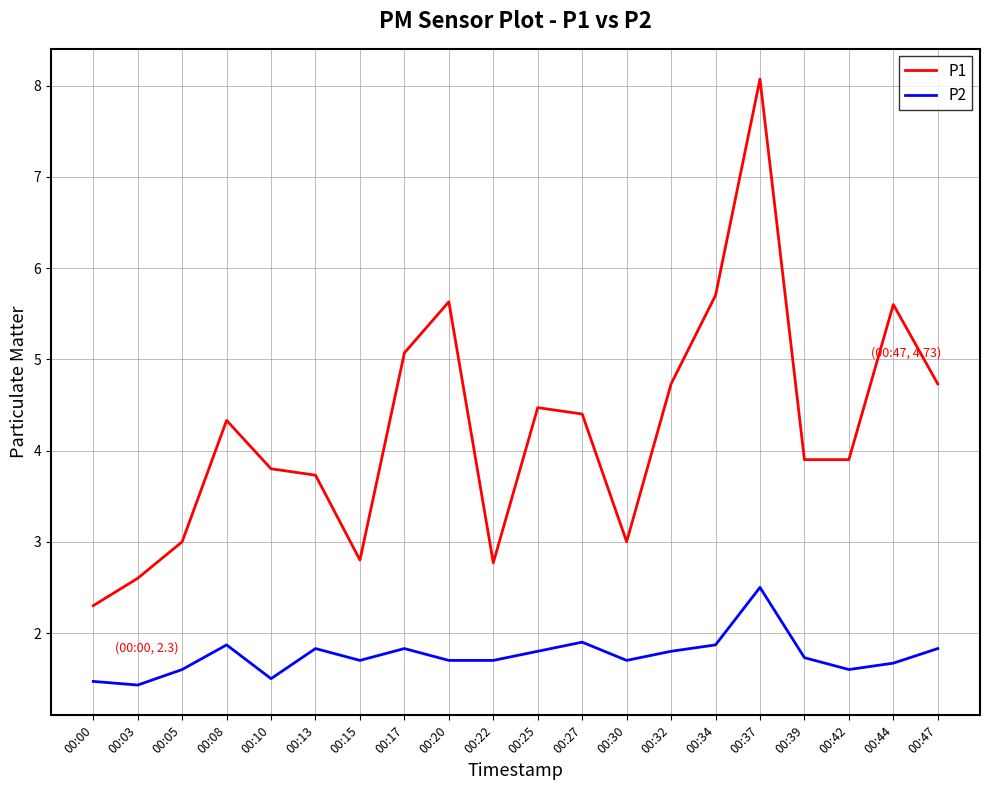

At which category is the sum across all series the highest?

00:37